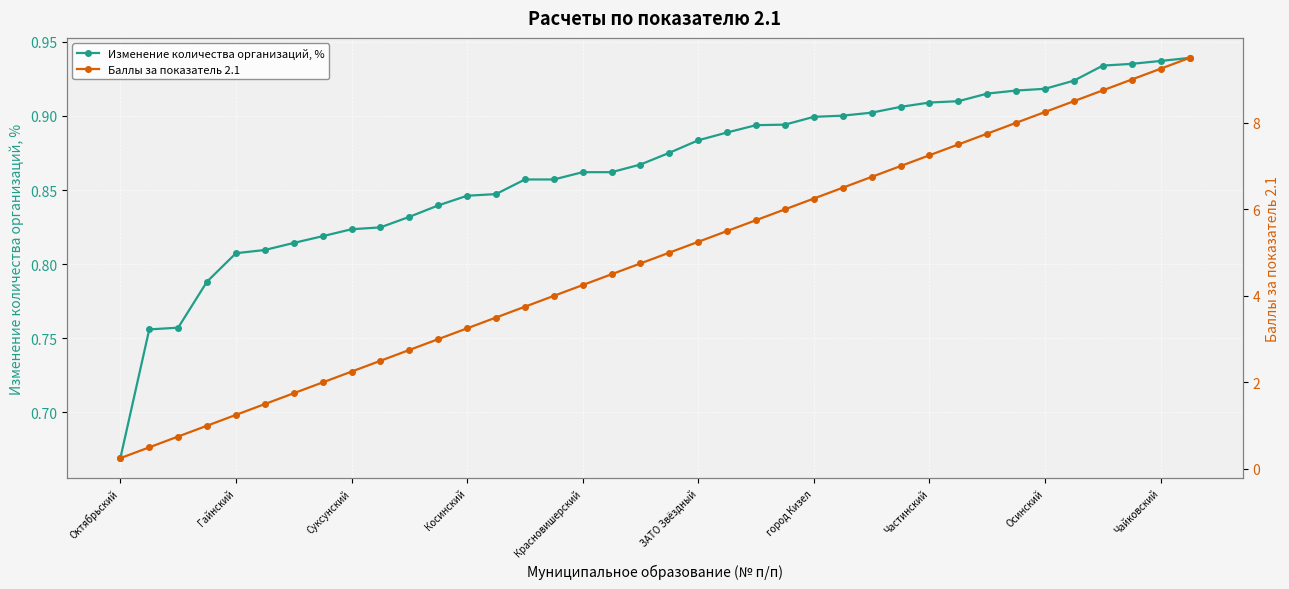

Count the Изменение количества организаций, % values in the range 0 to 1.

38